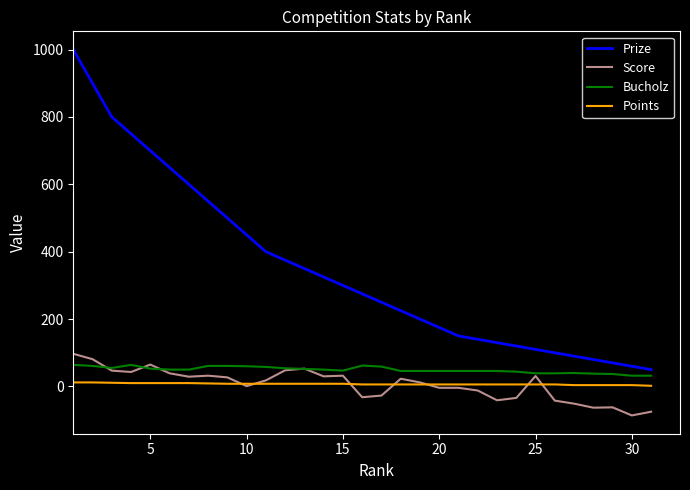

Which series has the largest range (max minus min)?

Prize